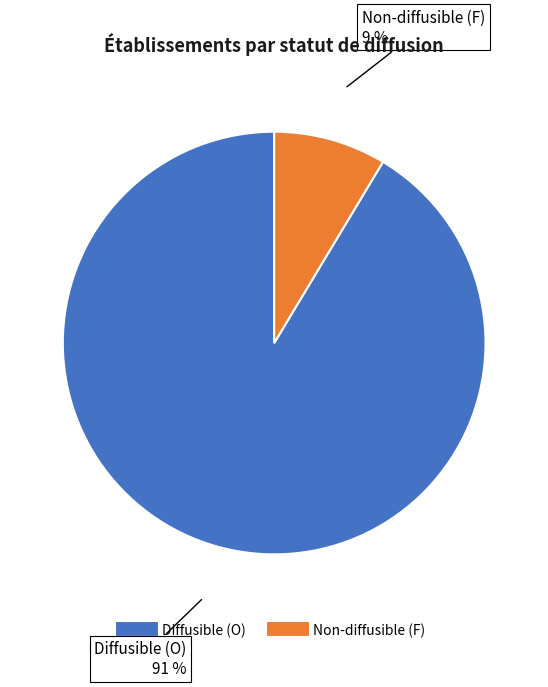

Is there any slice that represents more than half of the pie?

Yes